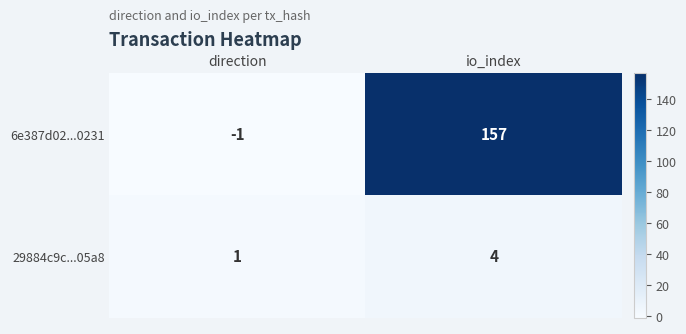

True or false: 29884c9c...05a8 has a value of 4 at io_index.

True